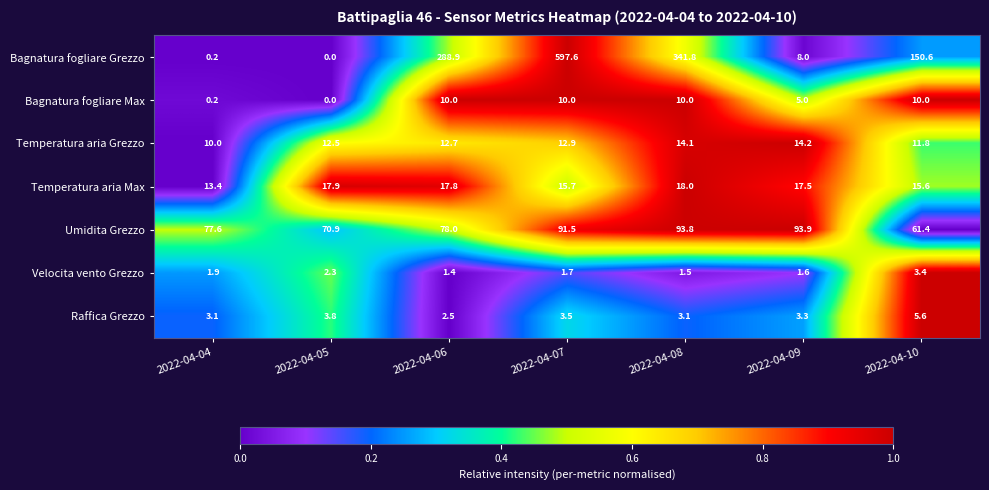

How many values in Bagnatura fogliare Max are above zero?

6